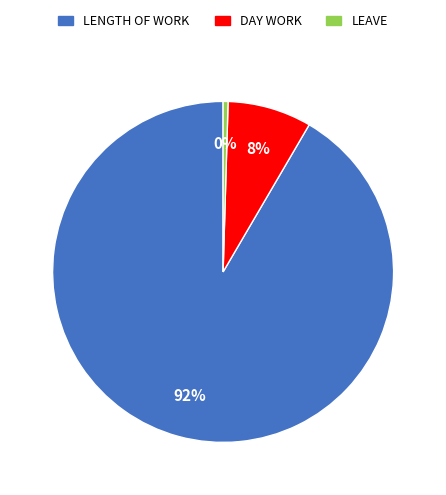

To the nearest percent, what is the average slice percentage?

33%